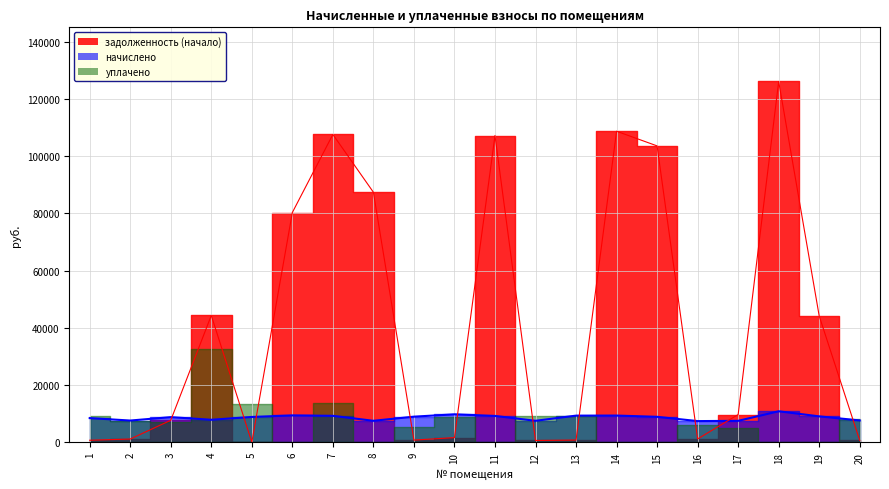

Which series has the widest spread of values?

задолженность (начало)